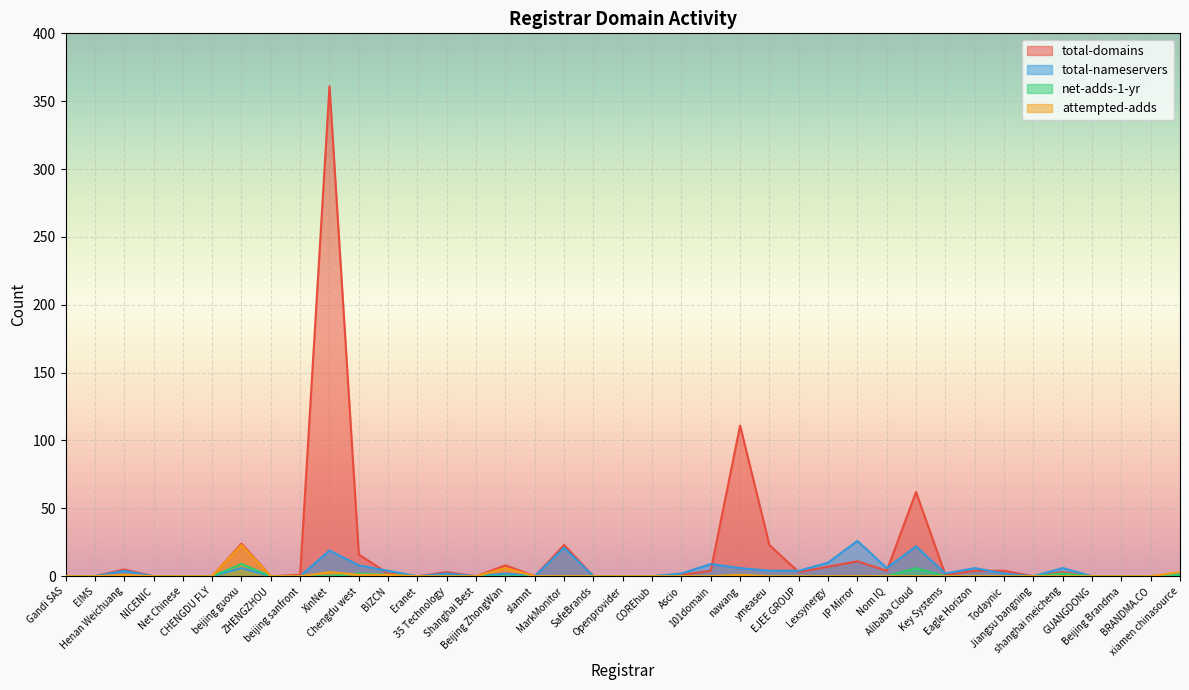

True or false: total-domains and net-adds-1-yr cross at least once.

False